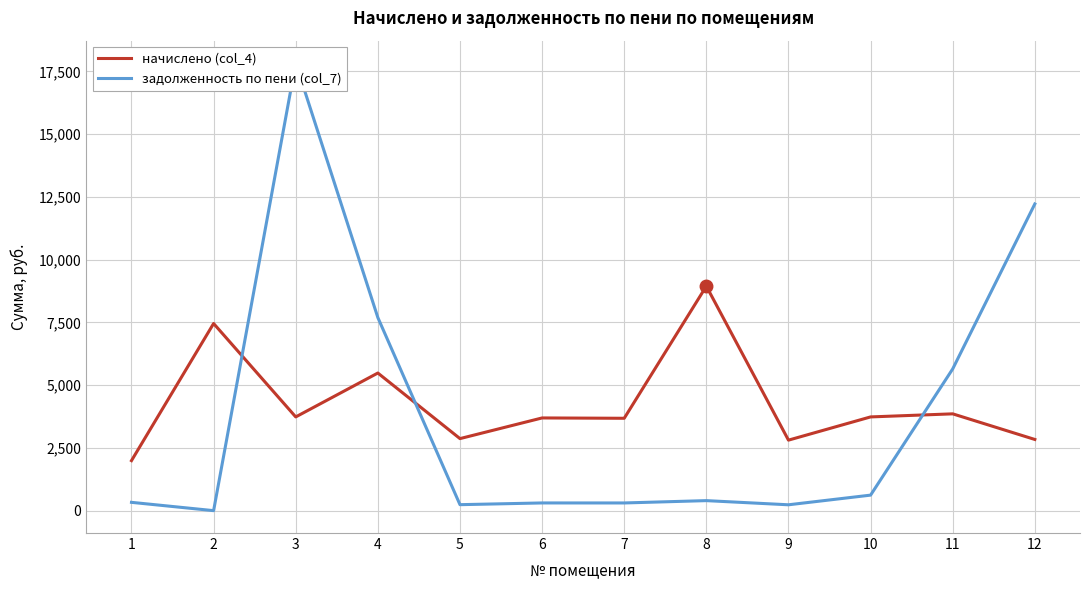

How many intersections are there between задолженность по пени (col_7) and начислено (col_4)?

3